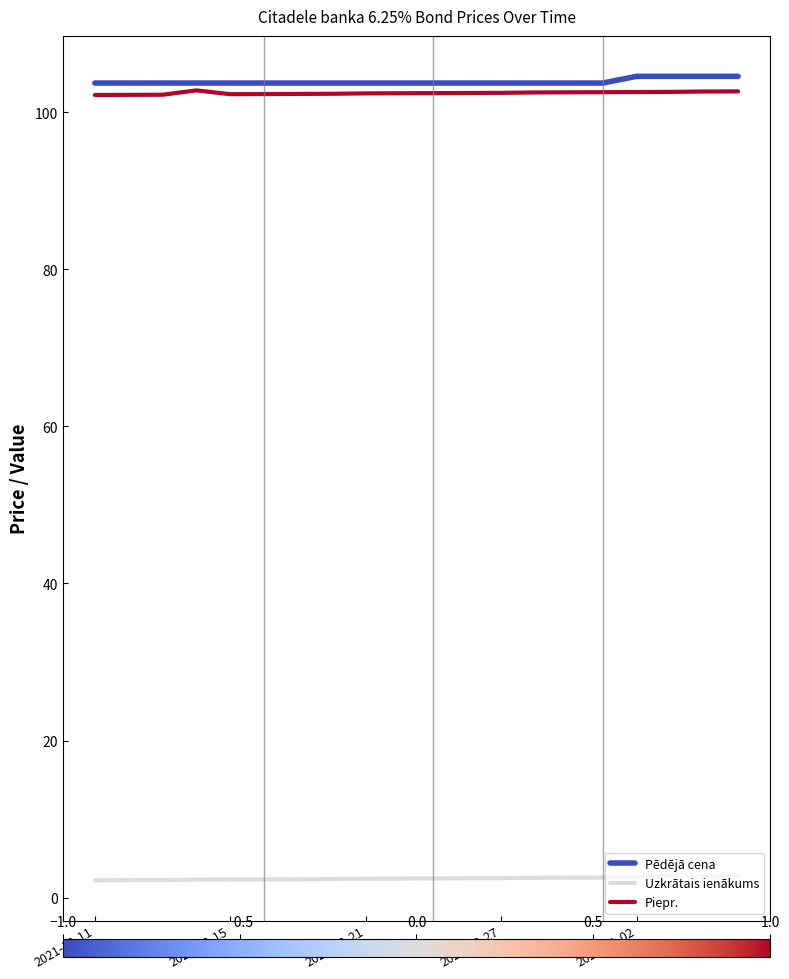

Count the number of categories in the chart.

20